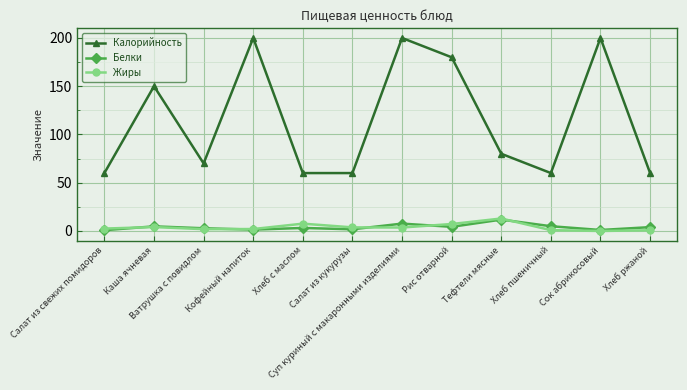

True or false: Калорийность and Белки cross at least once.

False